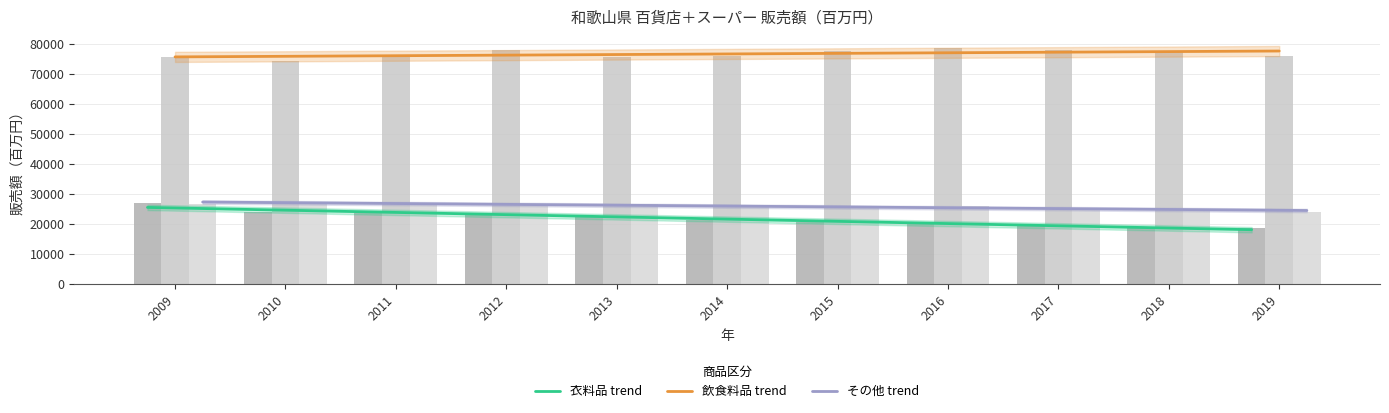

True or false: 飲食料品 trend has a value of 77579.1 at 2018.

True